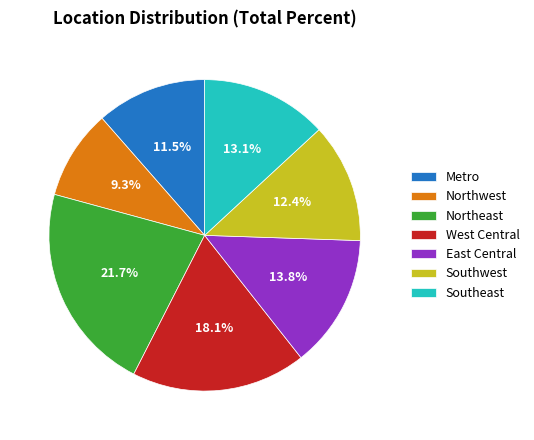

Rank the categories by value from highest to lowest.

Northeast, West Central, East Central, Southeast, Southwest, Metro, Northwest